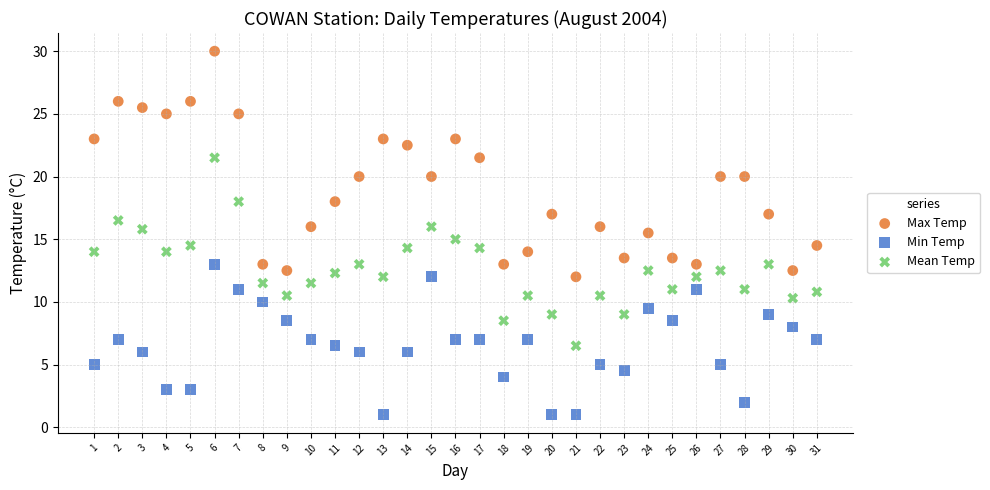

Across all data points, what is the range of Y values (max minus min)?

29.0